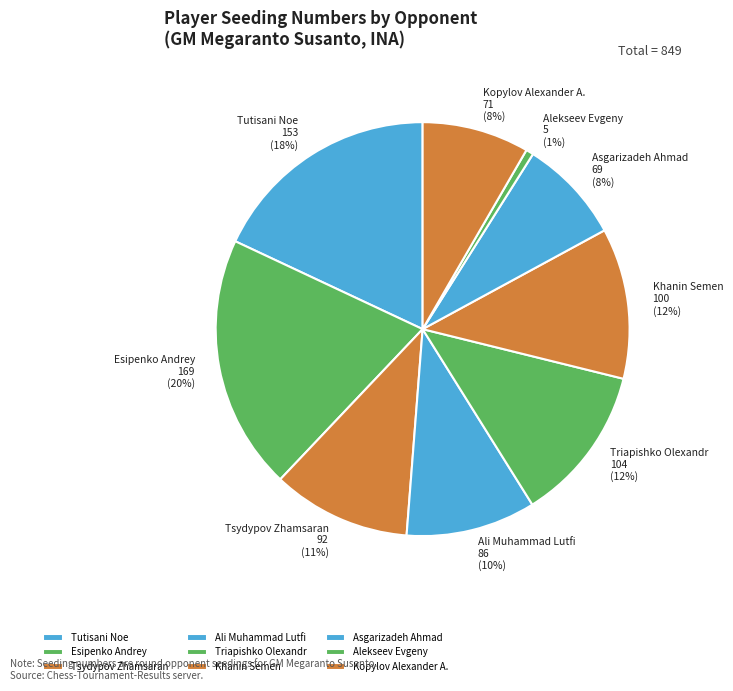

What percentage is the Asgarizadeh Ahmad slice, to the nearest percent?

8%